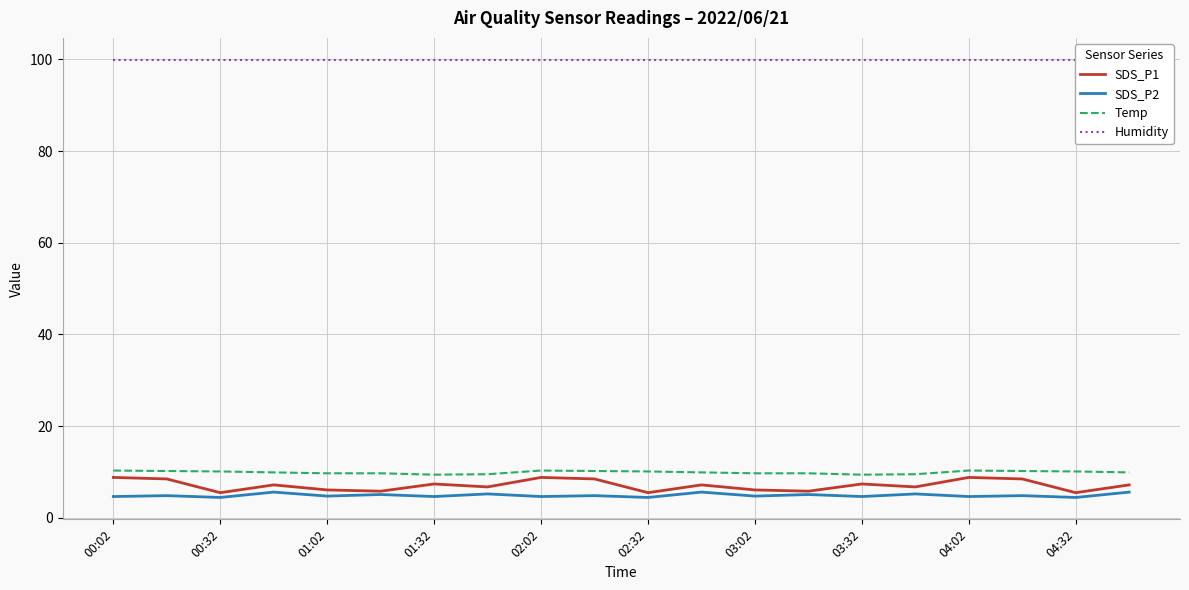

At how many categories does at least one series exceed 9?

20